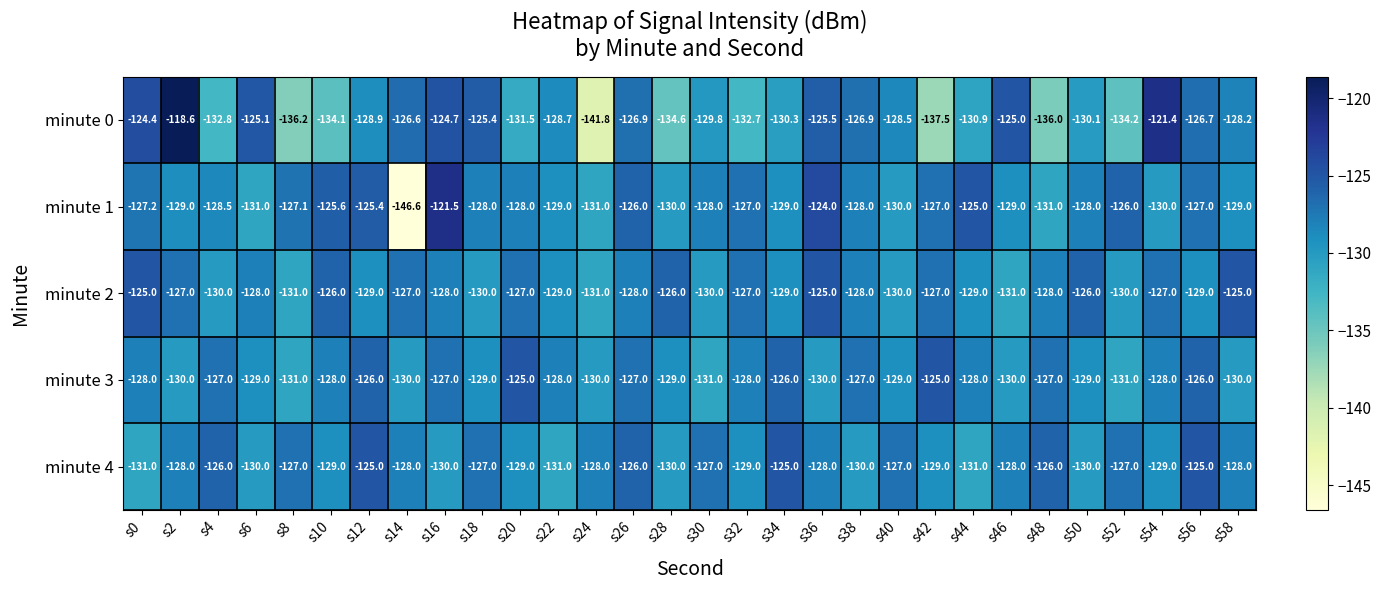

What is the sum of all minute 4 values?

-3844.0